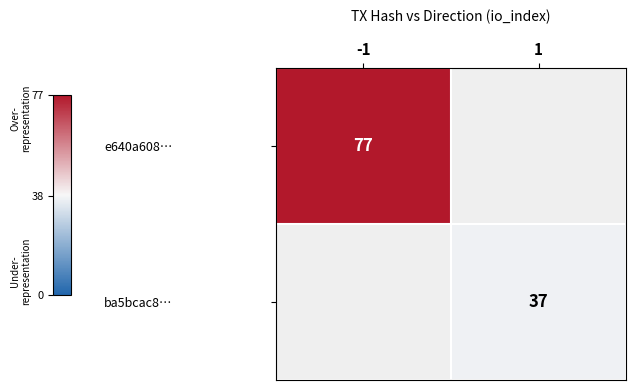

Is it true that ba5bcac8… equals 9 at 1?

False